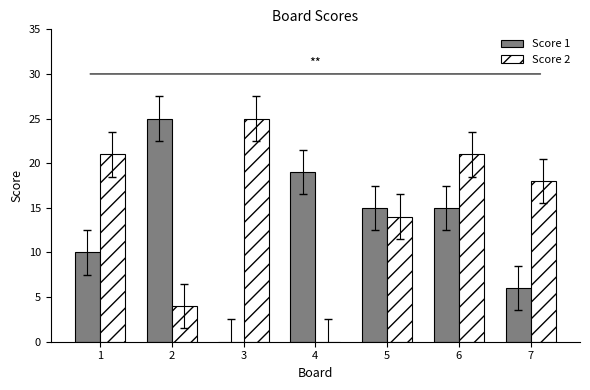

Is the value of Score 2 at 7 greater than the value of Score 1 at 4?

No